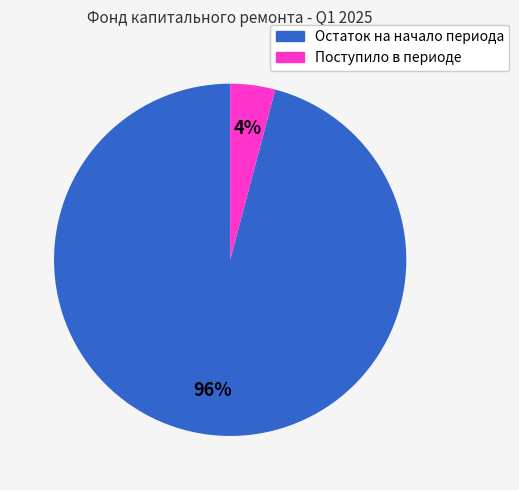

How many segments does this pie chart have?

2